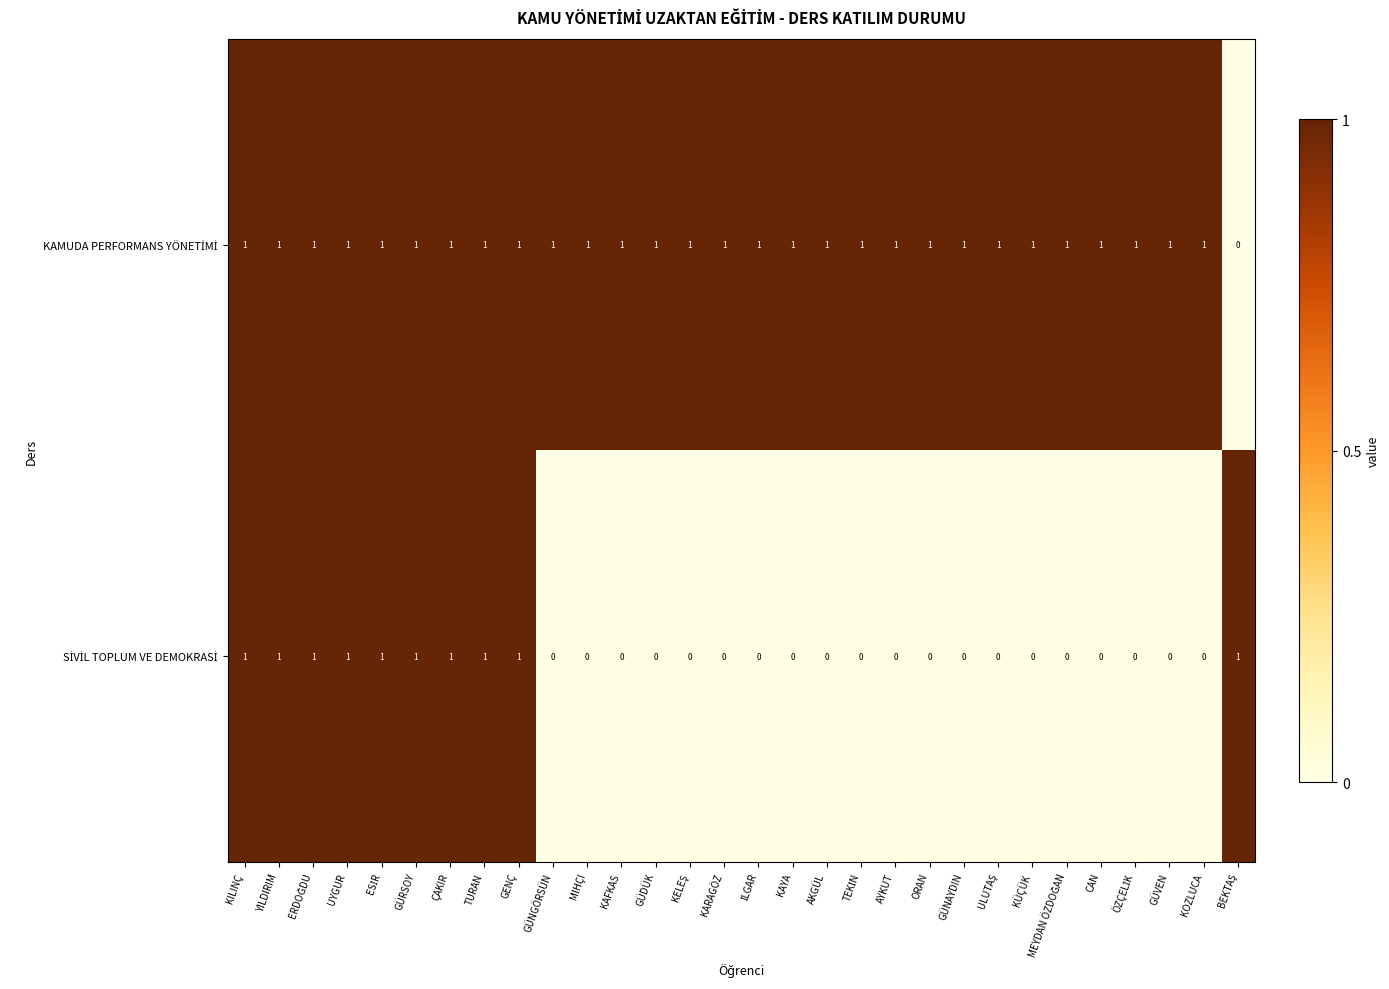

At how many categories does at least one series exceed 0?

30